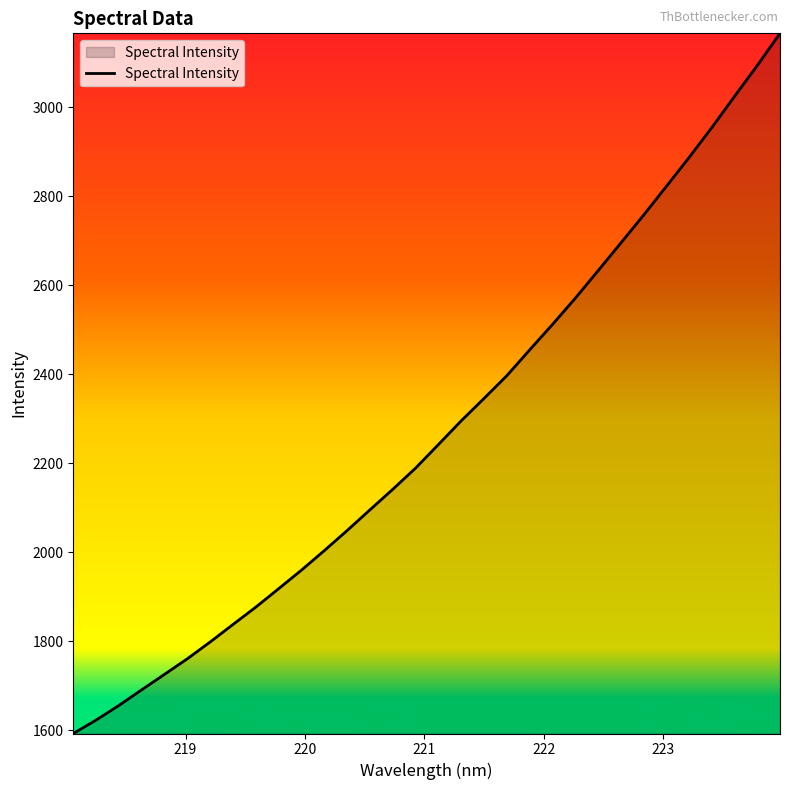

What is the minimum value shown in the chart?

1592.2